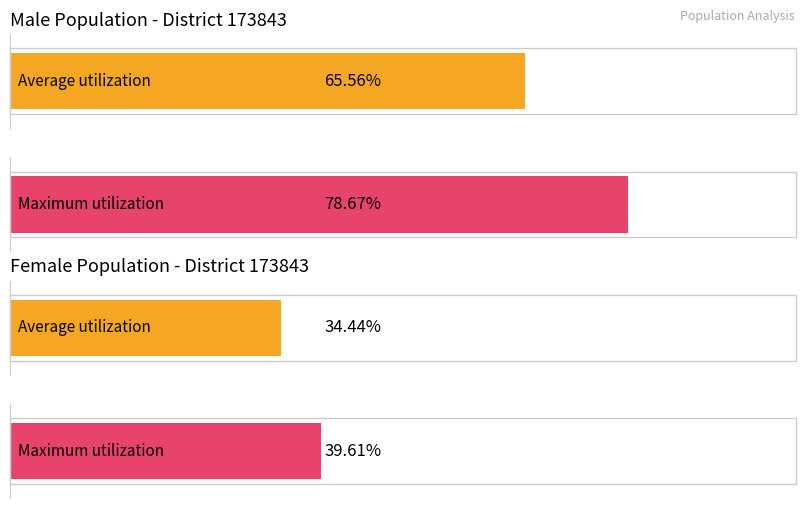

The value of Male at 3 is 31. True or false?

False